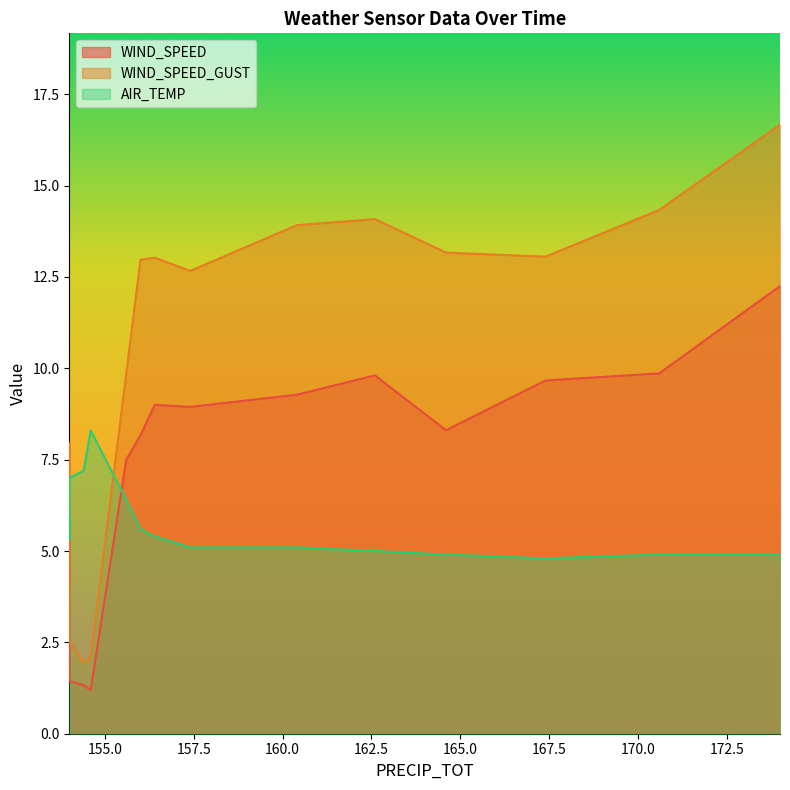

List the series in order of their peak value, lowest first.

AIR_TEMP, WIND_SPEED, WIND_SPEED_GUST